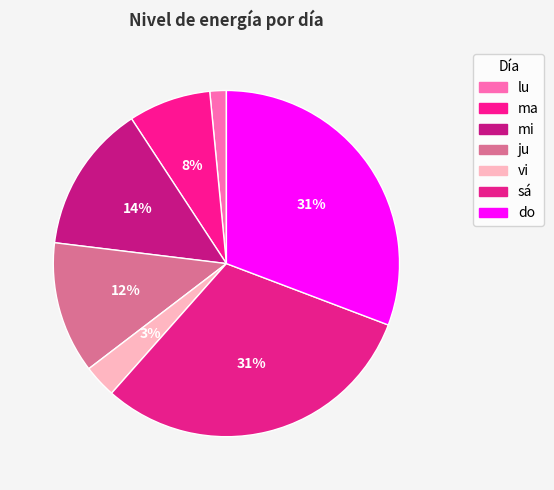

What percentage is the sá slice, to the nearest percent?

31%